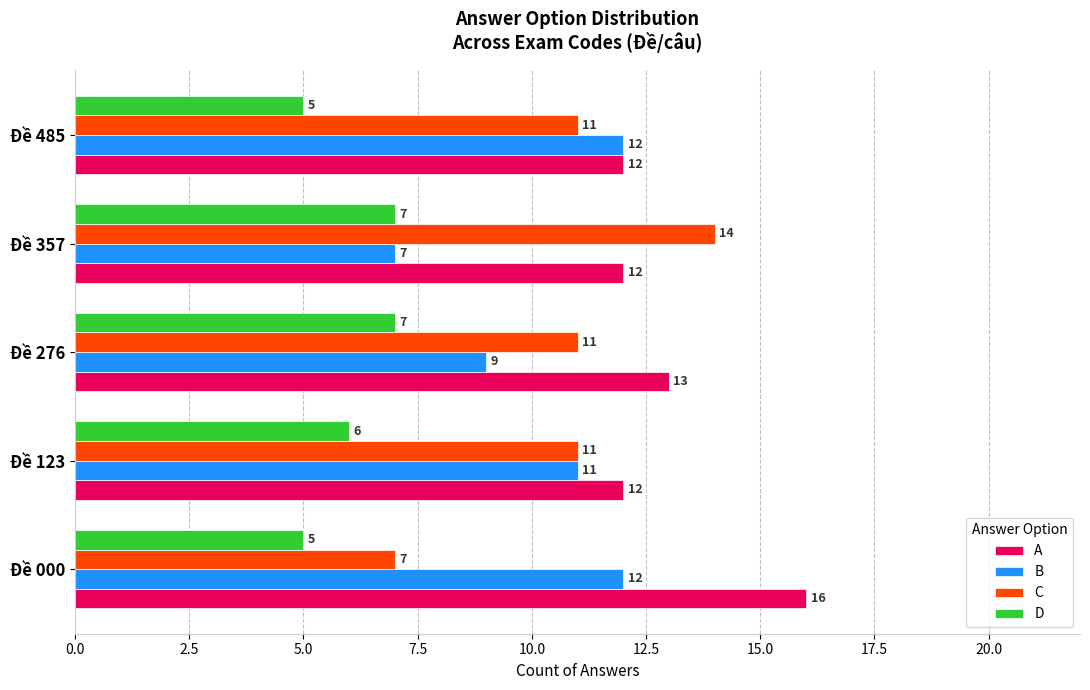

Which series changed the most between Đề 000 and Đề 357?

C